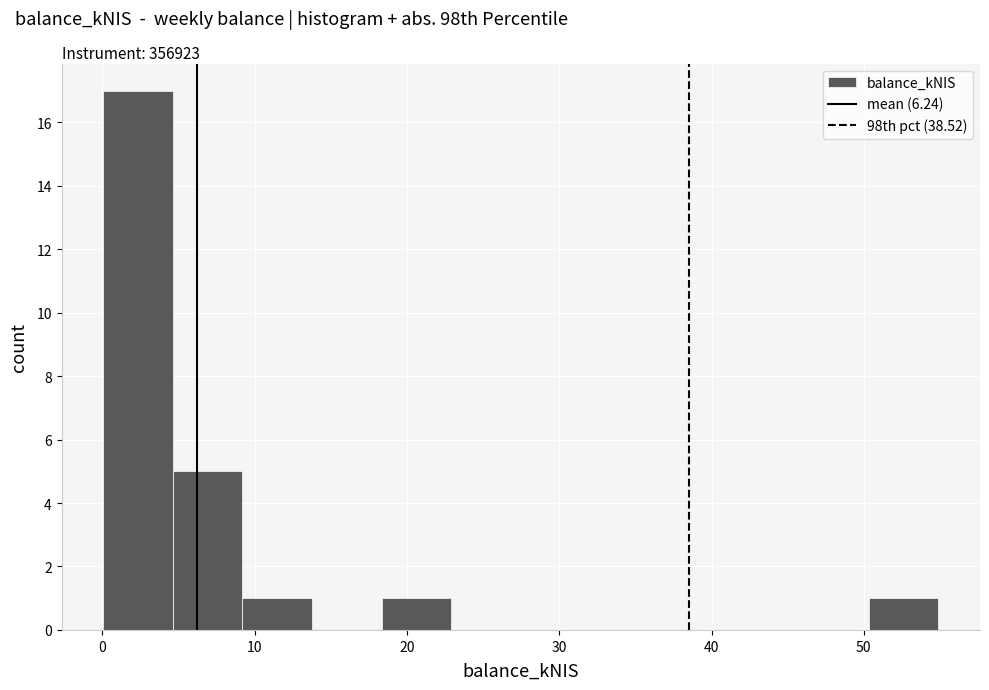

Which range on the x-axis has the tallest bar?

0 to 5